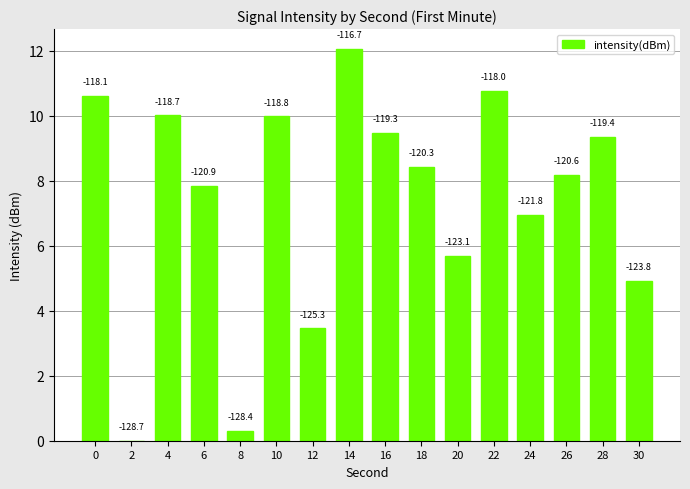

How many values are below 8?

7